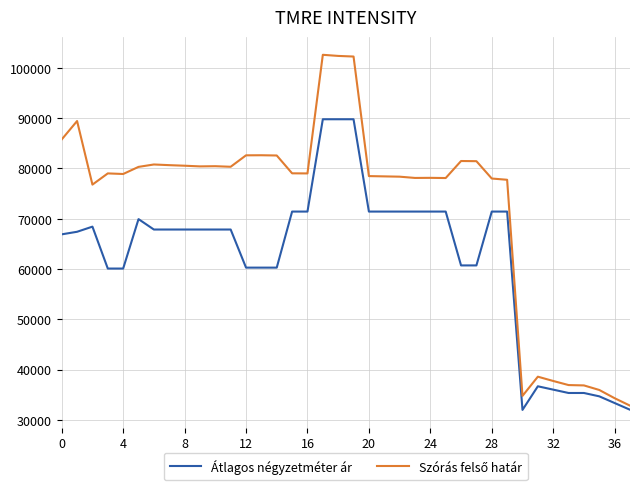

What is the sum of all Átlagos négyzetméter ár values?

2361196